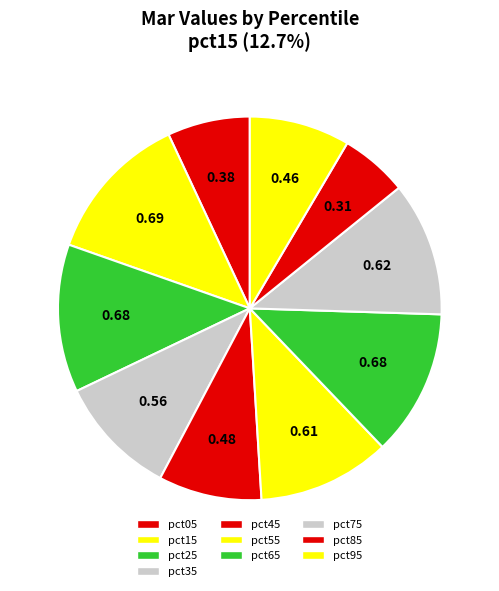

Rank the categories by value from highest to lowest.

pct15, pct25, pct65, pct75, pct55, pct35, pct45, pct95, pct05, pct85